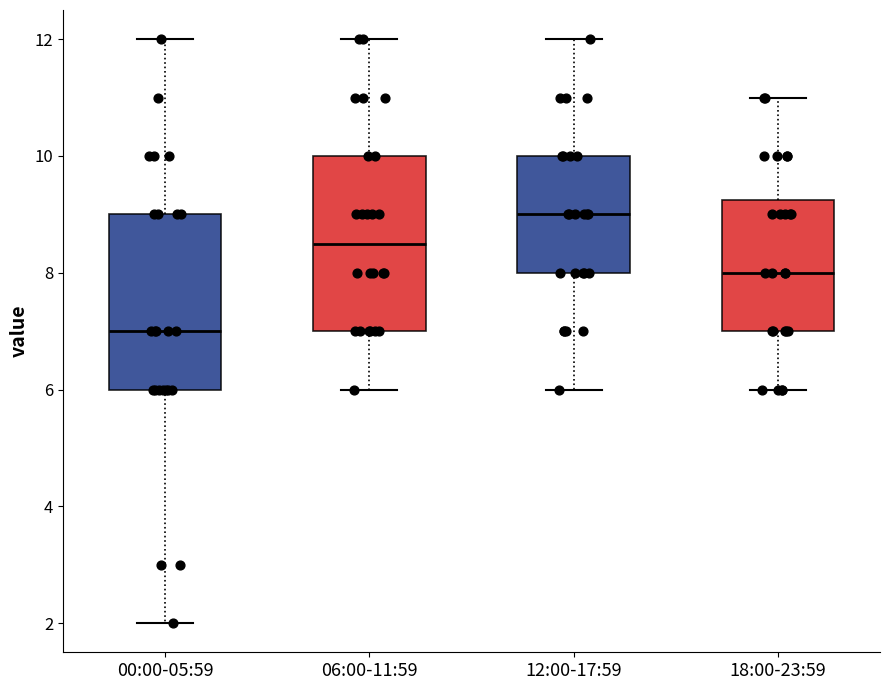

Which box has the highest median line?

12:00-17:59